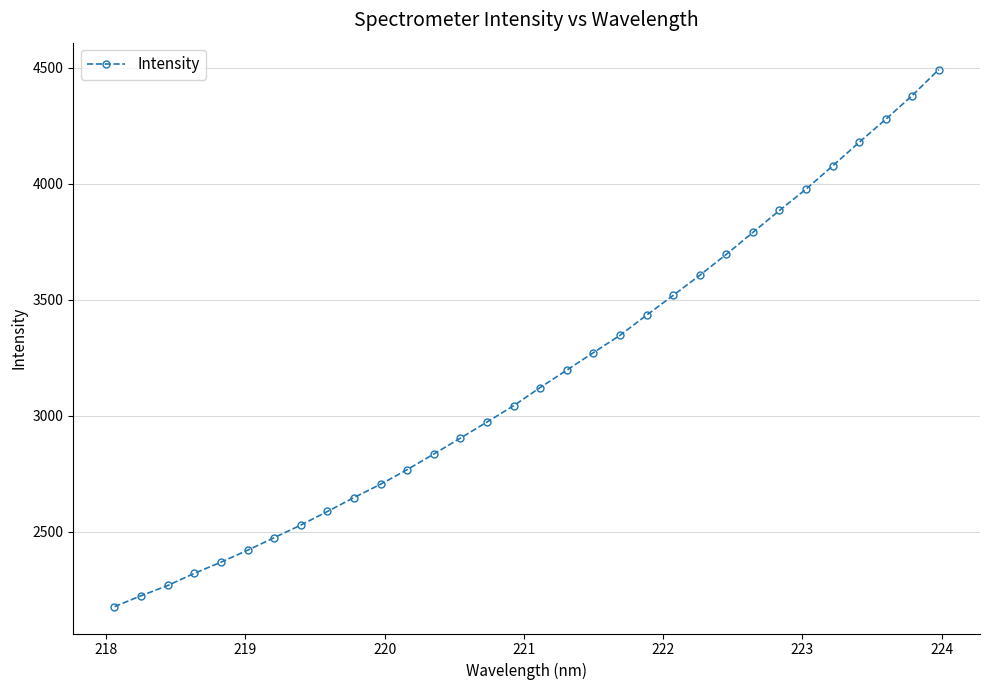

What is the difference between the second highest and minimum values?

2204.3